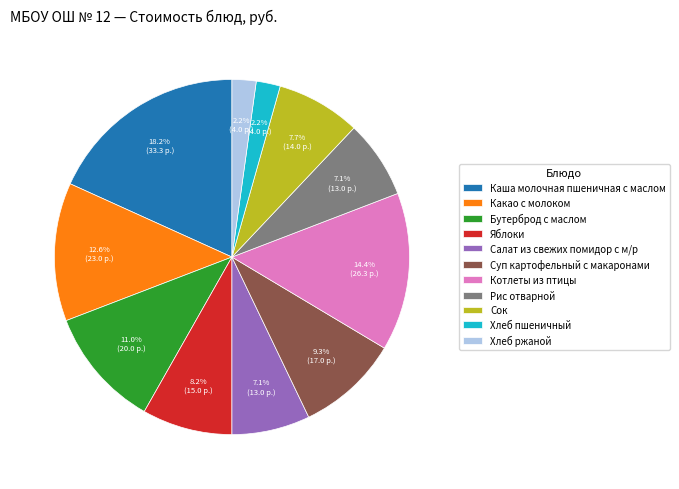

Between Какао с молоком and Суп картофельный с макаронами, which is larger?

Какао с молоком